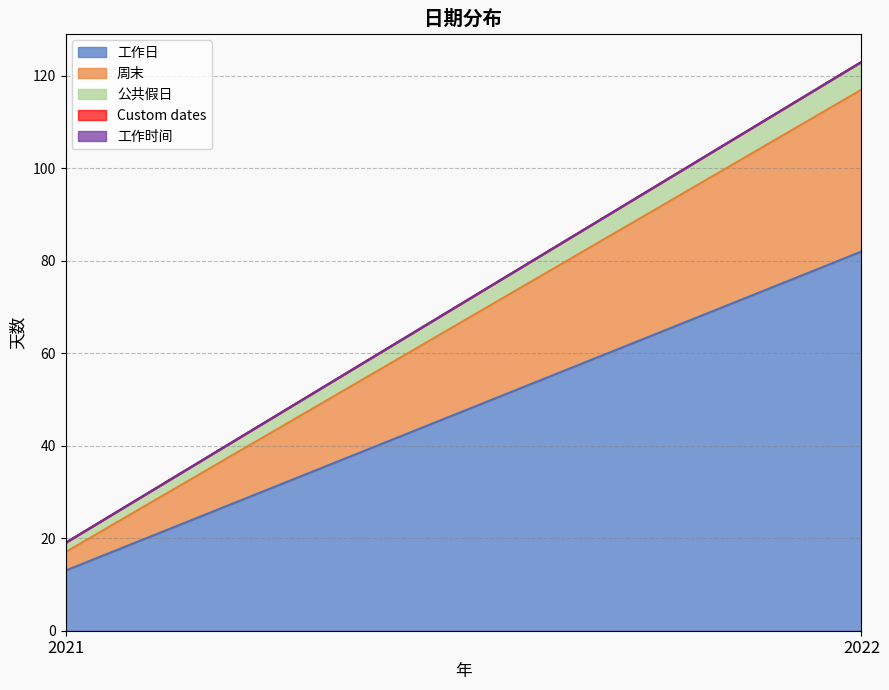

What is the difference between the highest and lowest values at 2021?

13